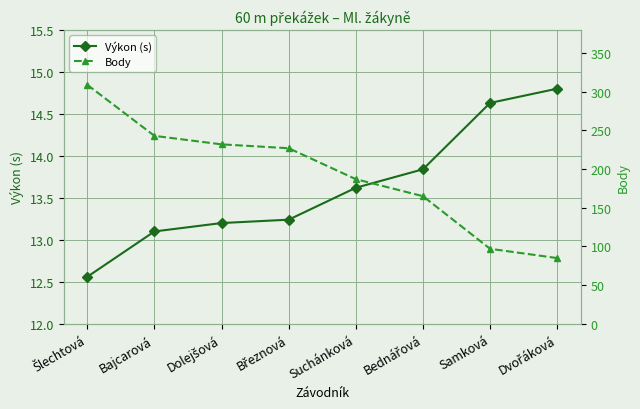

At which label is Body closest to 197?

Suchánková